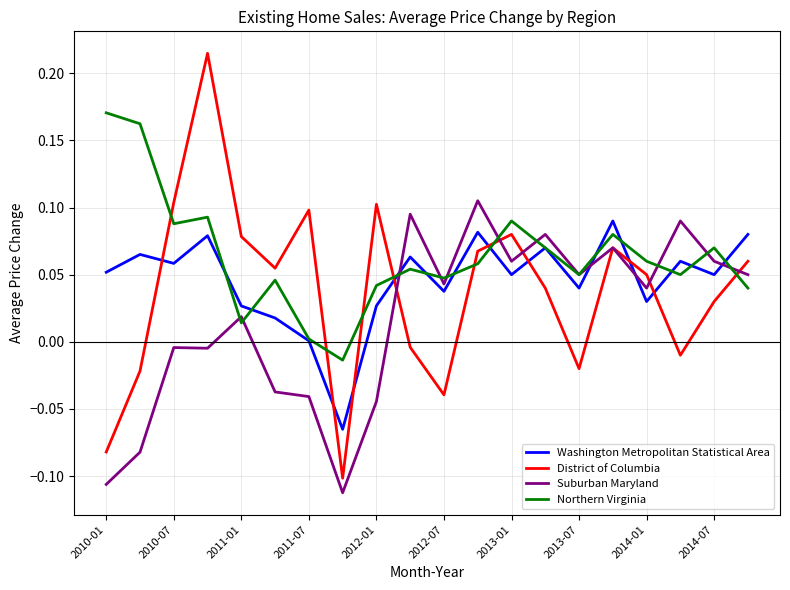

Which series has the widest spread of values?

District of Columbia